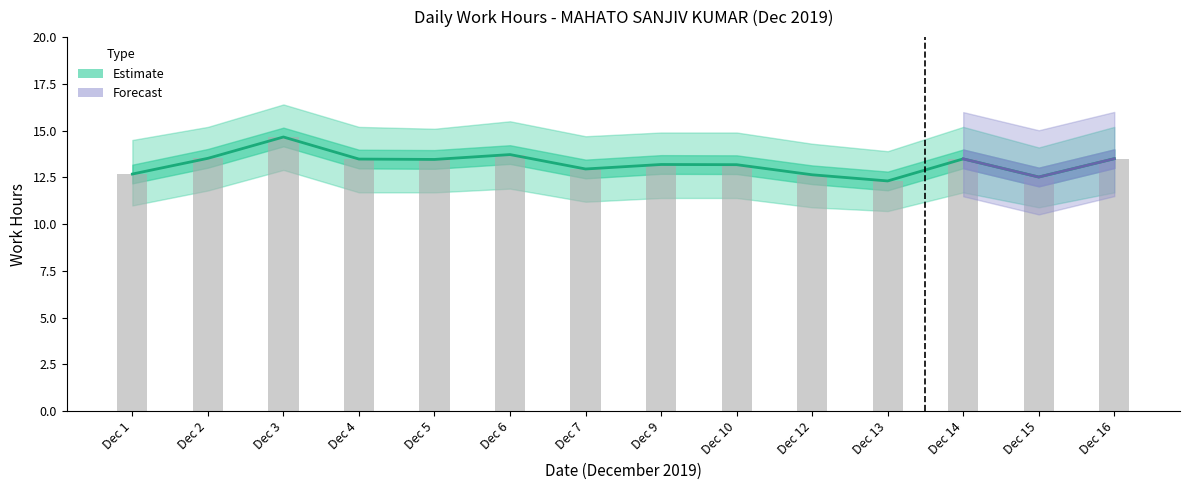

True or false: Work Hours has a value of 24.1 at Dec 2.

False